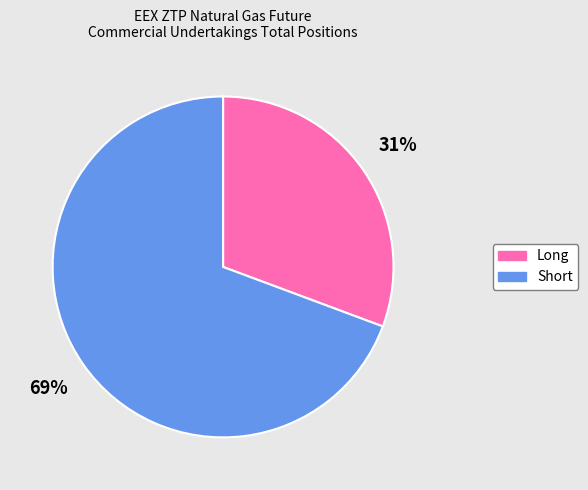

How many slices are in this pie chart?

2